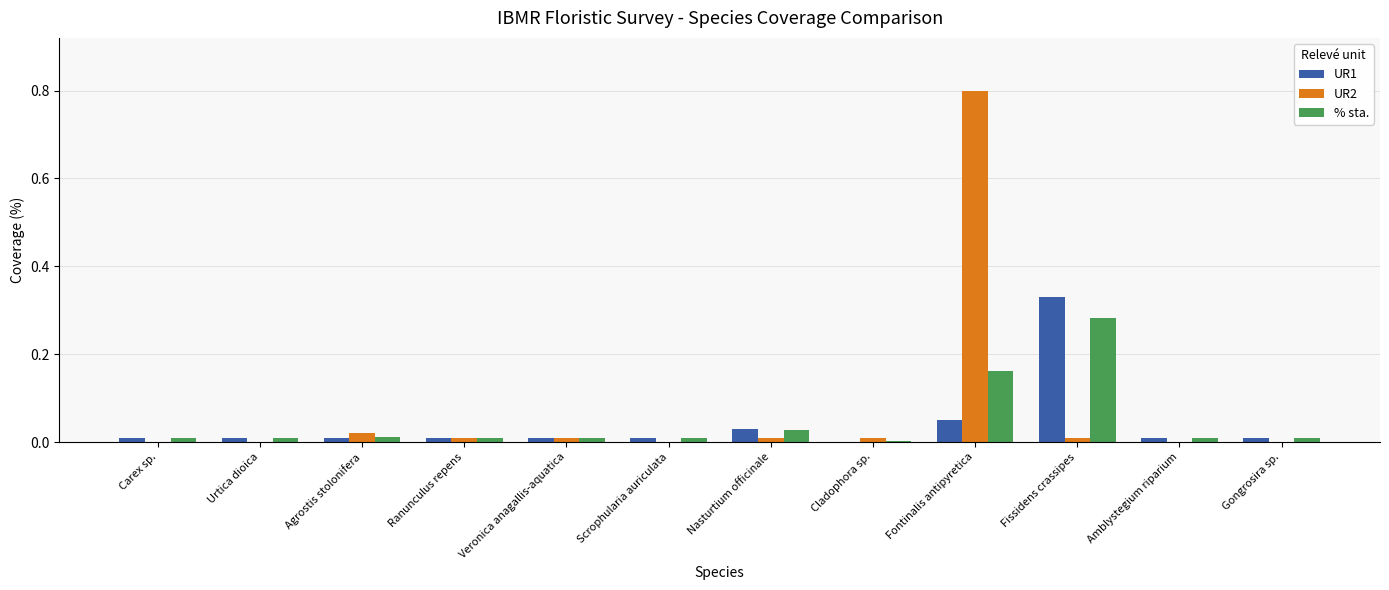

The % sta. series shows 0.1 at Fissidens crassipes. True or false?

False